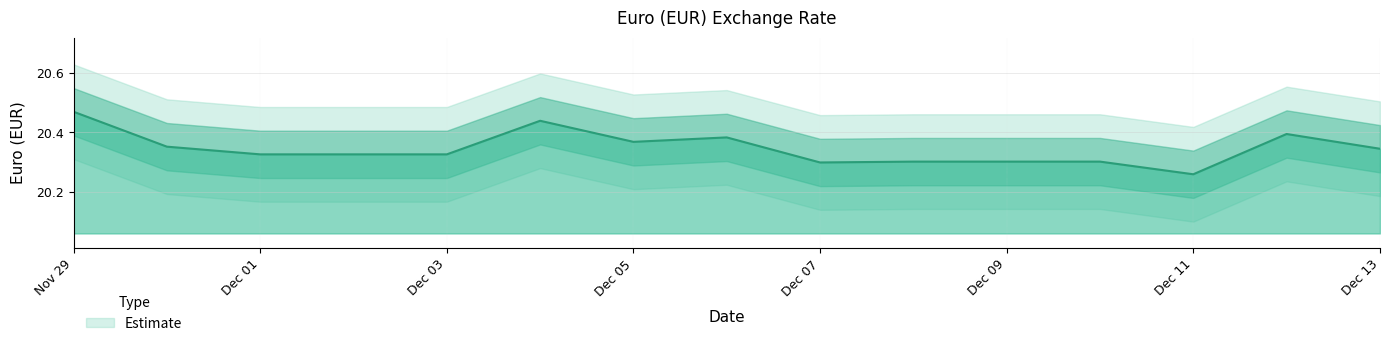

Which label corresponds to the largest value in the chart?

Nov 29